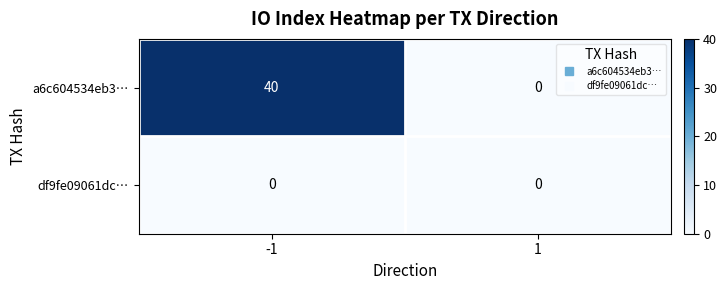

Reading left to right, list all the values displayed in this chart.

a6c604534eb3…: 40	0
df9fe09061dc…: 0	0